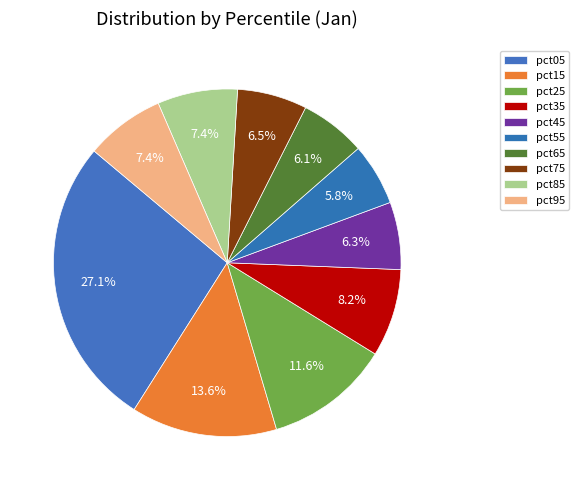

Count the number of slices in the pie.

10